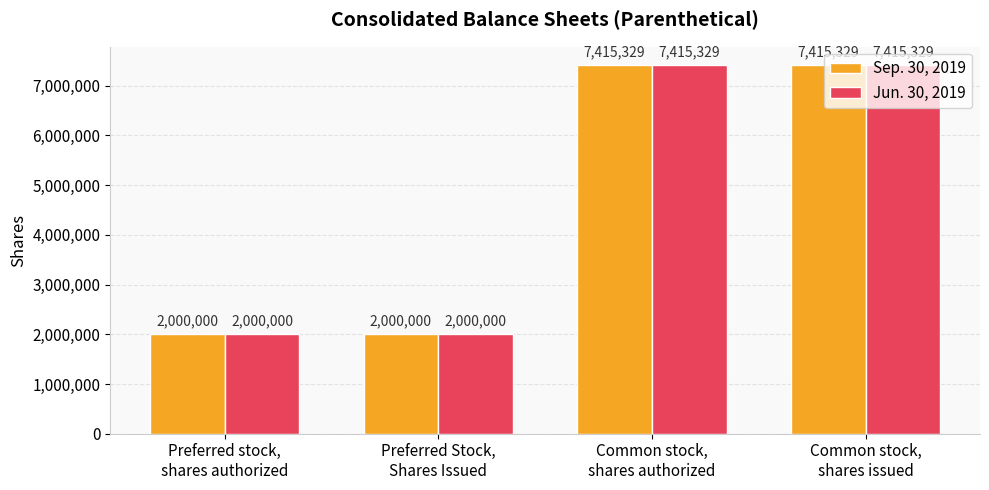

Reading right to left, transcribe all the data shown in this chart.

Sep. 30, 2019: 7415329	7415329	2000000	2000000
Jun. 30, 2019: 7415329	7415329	2000000	2000000